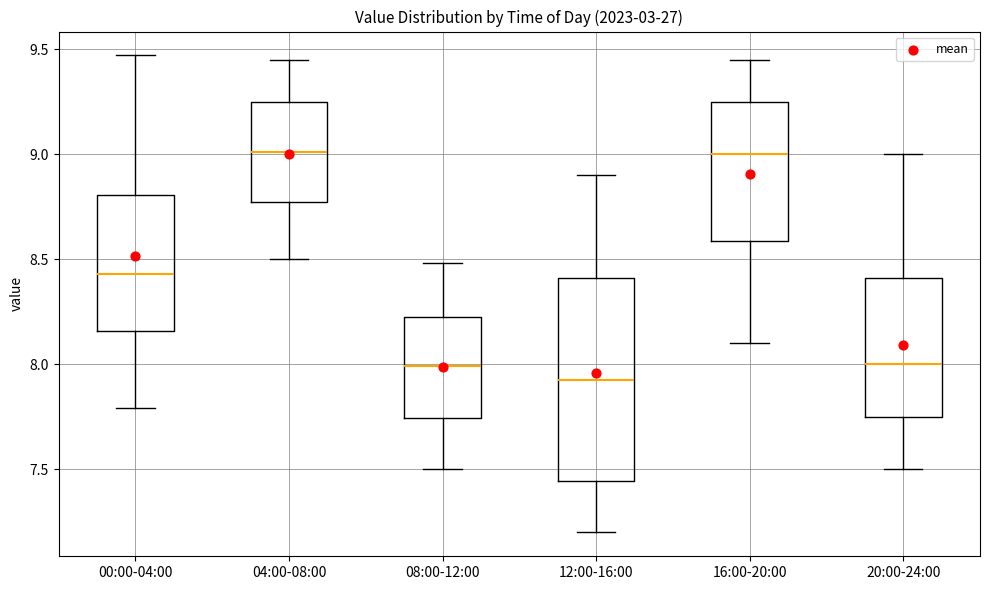

Which box has the lowest median line?

12:00-16:00